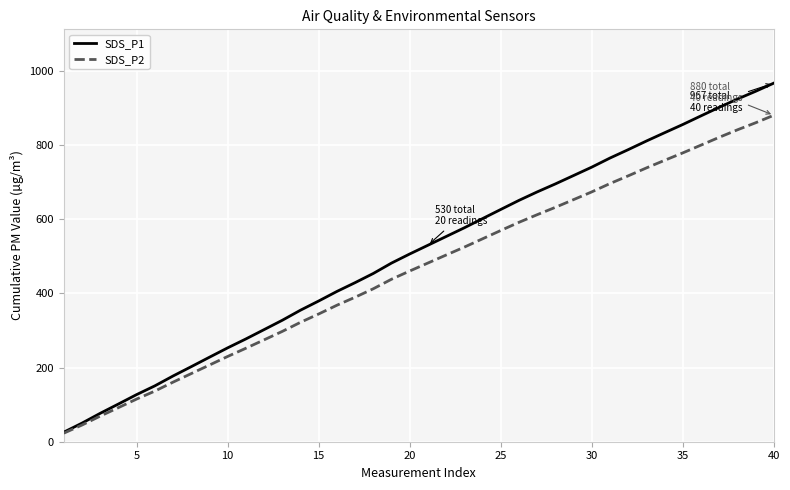

Rank the series by their average value, from lowest to highest.

SDS_P2, SDS_P1